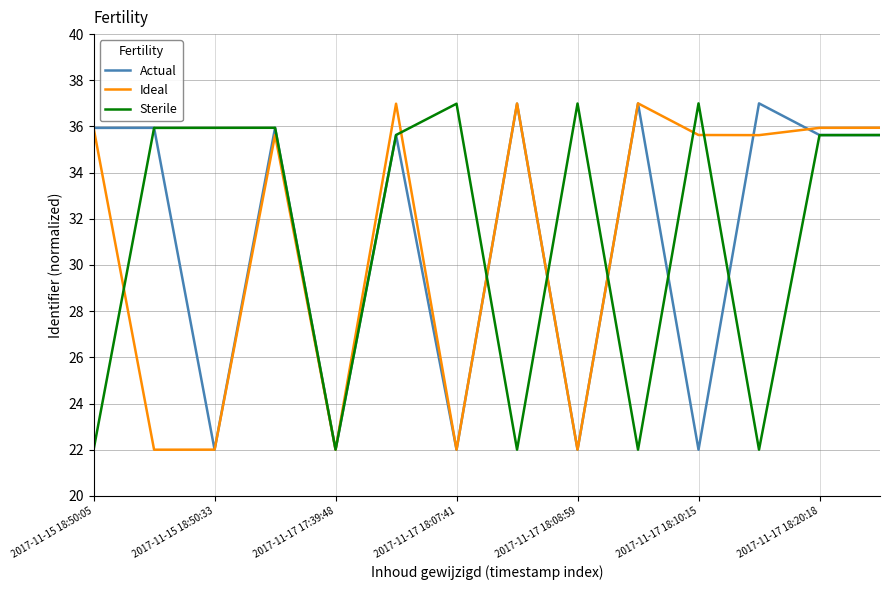

What is the lowest value of the Sterile series?

22.0